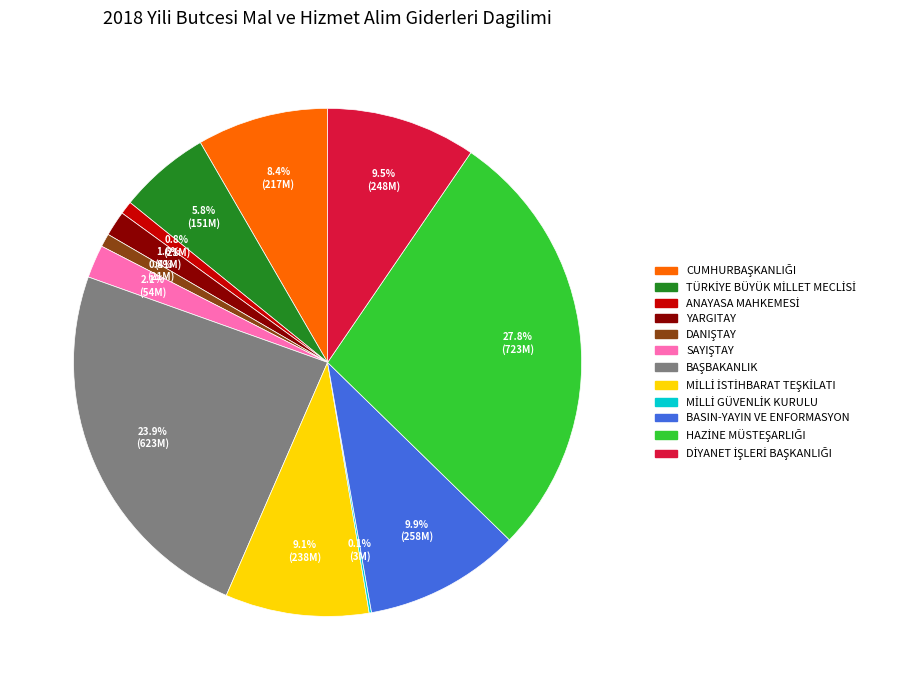

Is there a majority slice in this chart?

No